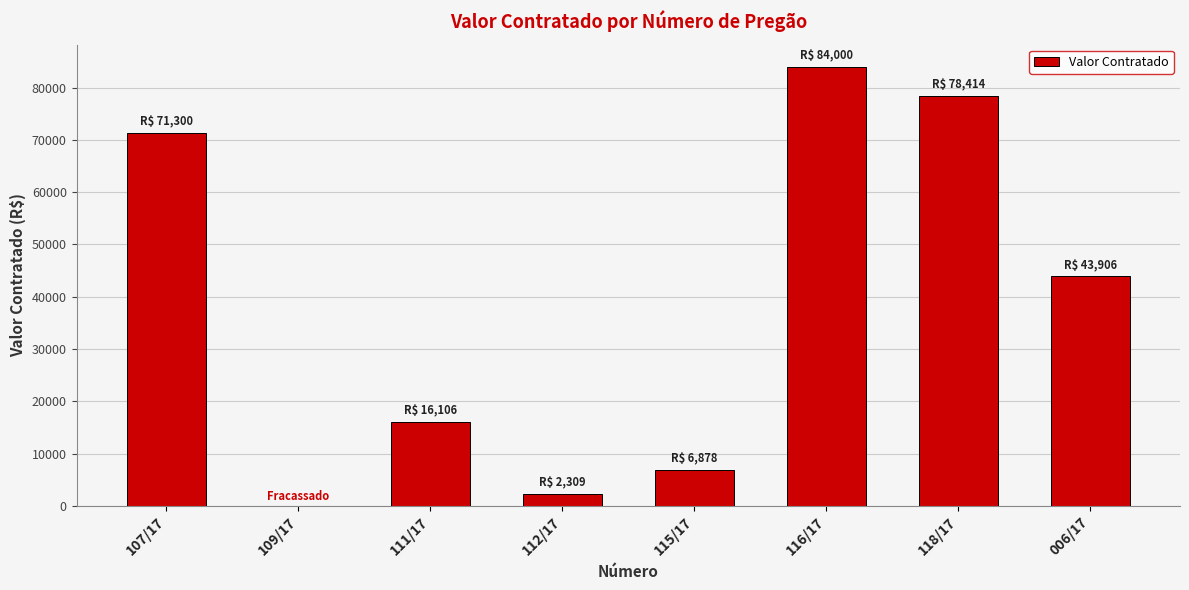

The chart shows a value of 71300.0 at 107/17. True or false?

True